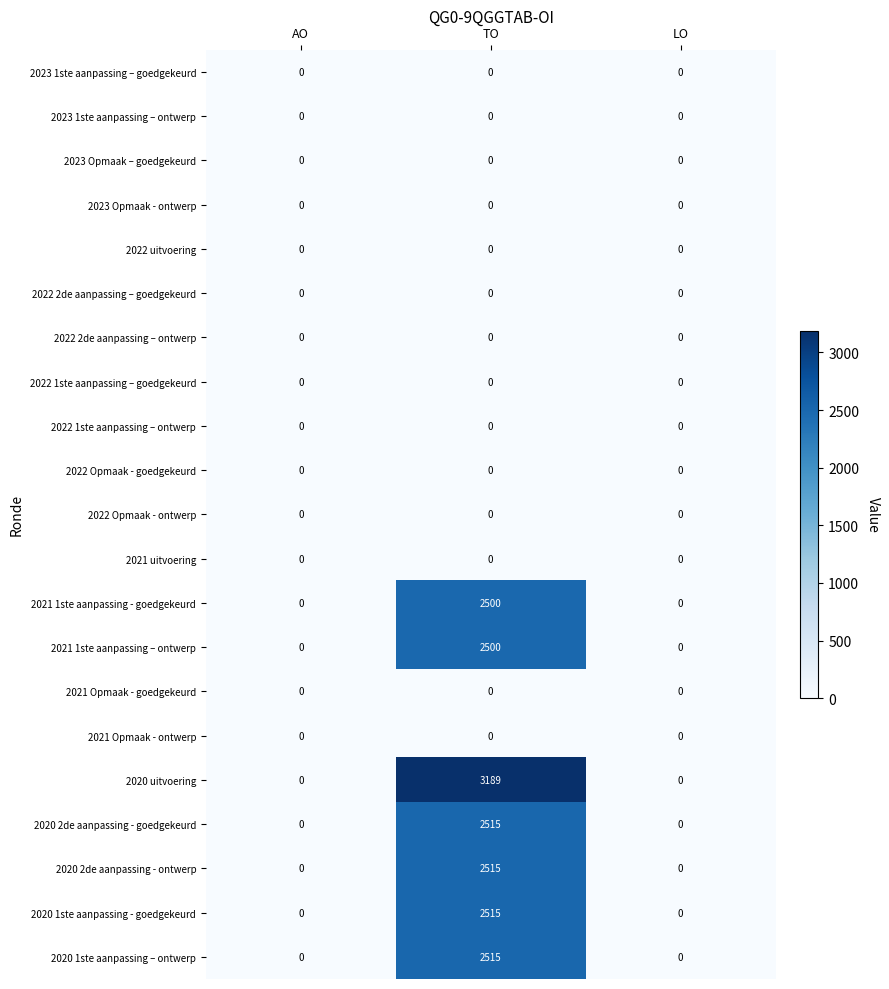

Is it true that 2020 uitvoering equals 3189 at TO?

True